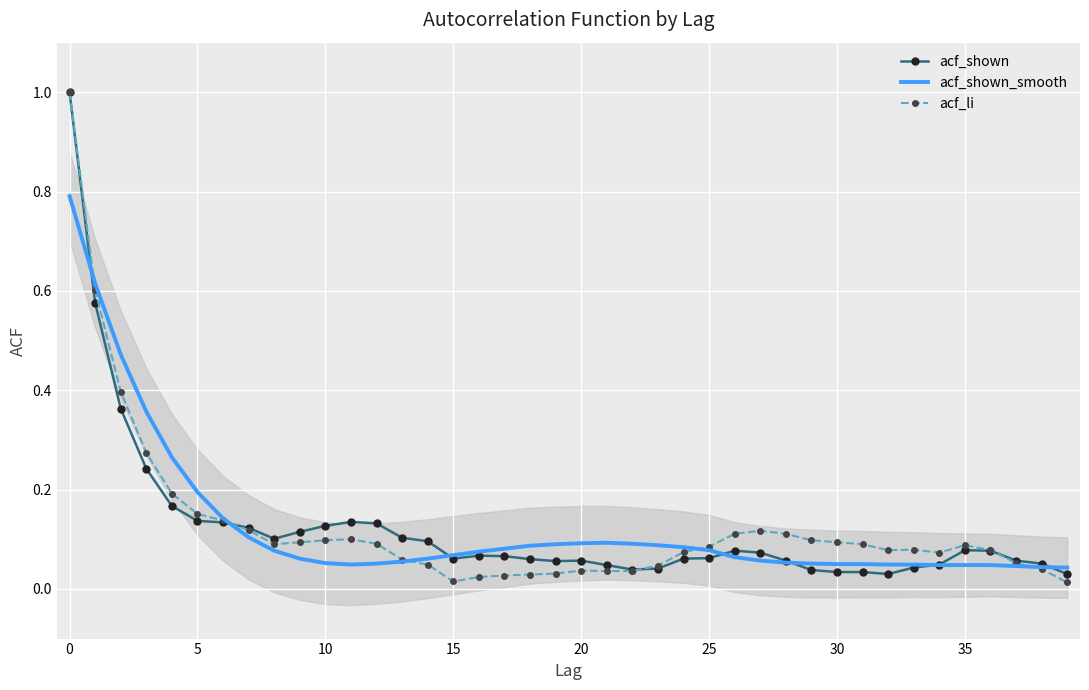

What is the value of the acf_li point at the 14th from the left?

0.1